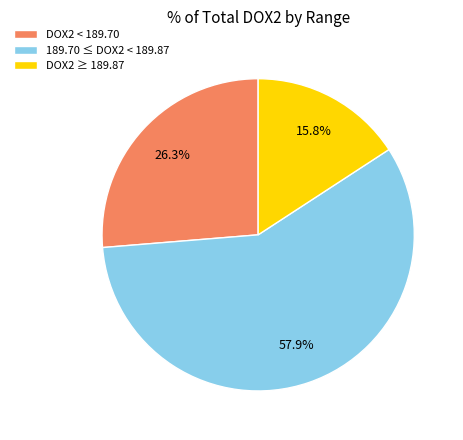

What is the total percentage of DOX2 ≥ 189.87 and 189.70 ≤ DOX2 < 189.87?

73.7%